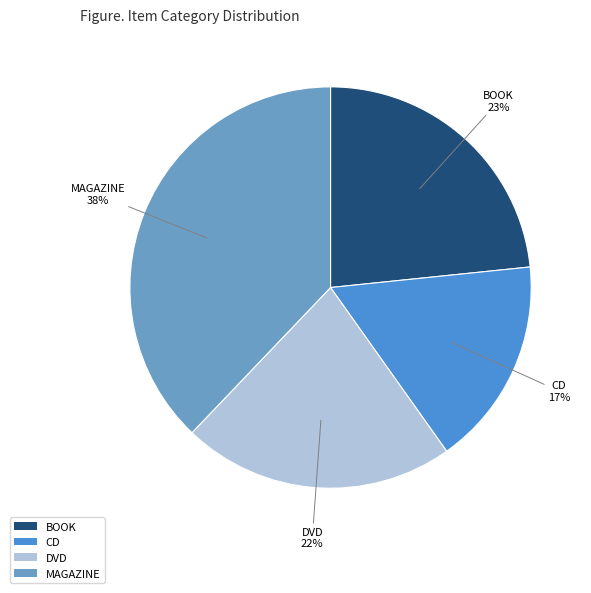

True or false: CD accounts for 27% of the total.

False